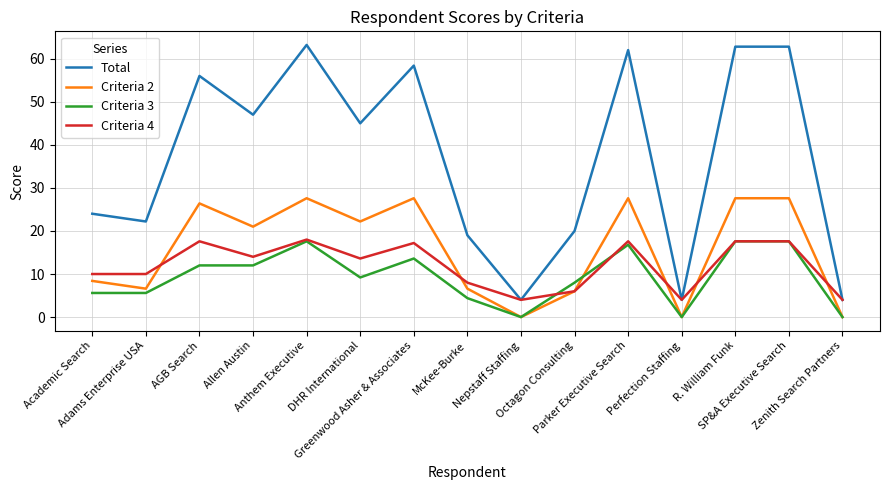

Does the chart have visible grid lines?

Yes